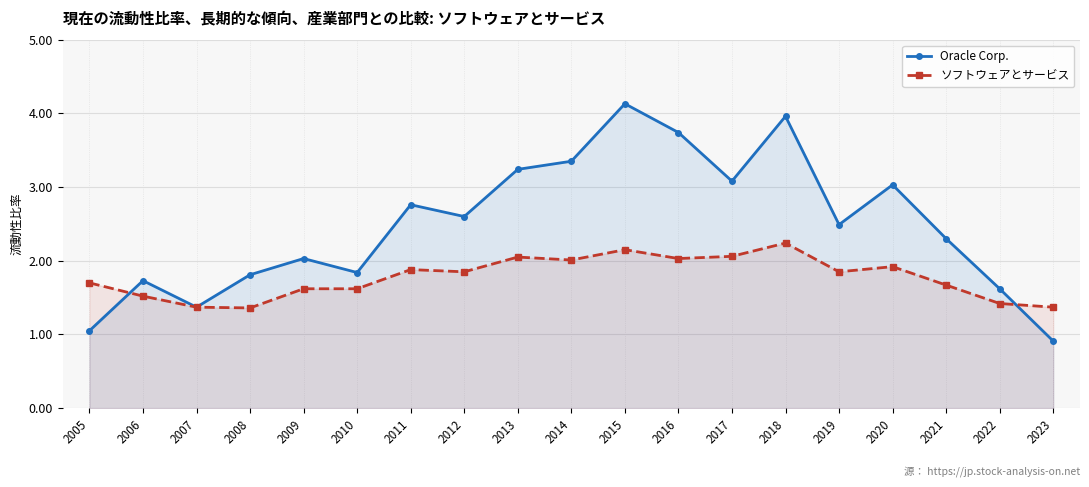

Reading left to right, what are all the values shown in this chart?

Oracle Corp.: 1.1	1.7	1.4	1.8	2.0	1.8	2.8	2.6	3.2	3.4	4.1	3.7	3.1	4.0	2.5	3.0	2.3	1.6	0.9
ソフトウェアとサービス: 1.7	1.5	1.4	1.4	1.6	1.6	1.9	1.9	2.0	2.0	2.1	2.0	2.1	2.2	1.9	1.9	1.7	1.4	1.4